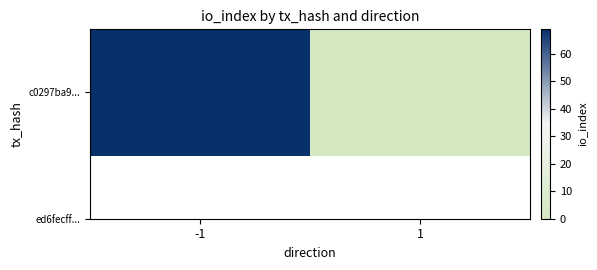

What is the change in value from -1 to 1?

-69